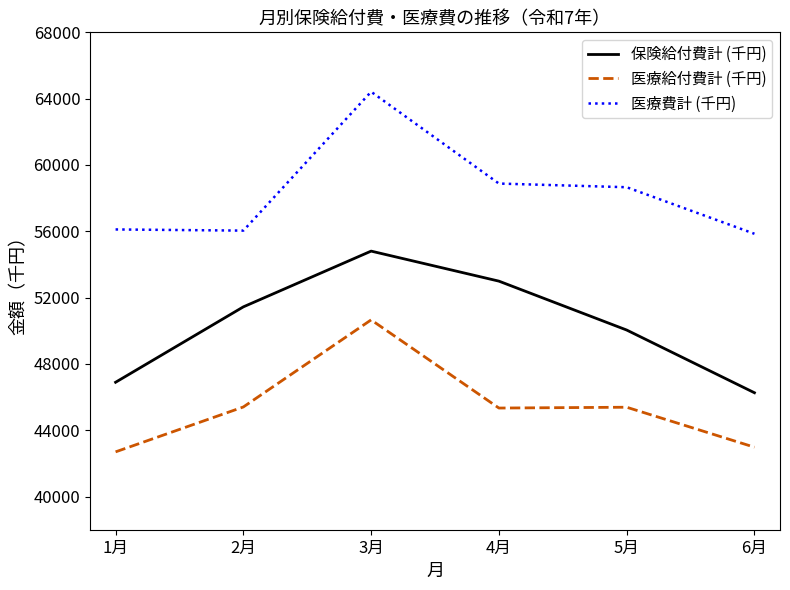

How many categories are shown in the chart?

6